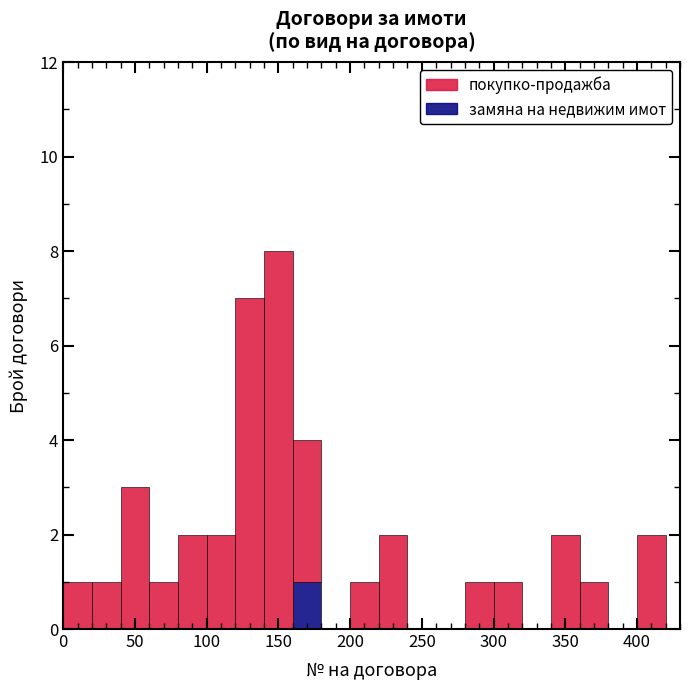

Which range on the x-axis has the tallest stacked bar (by total height)?

140 to 160